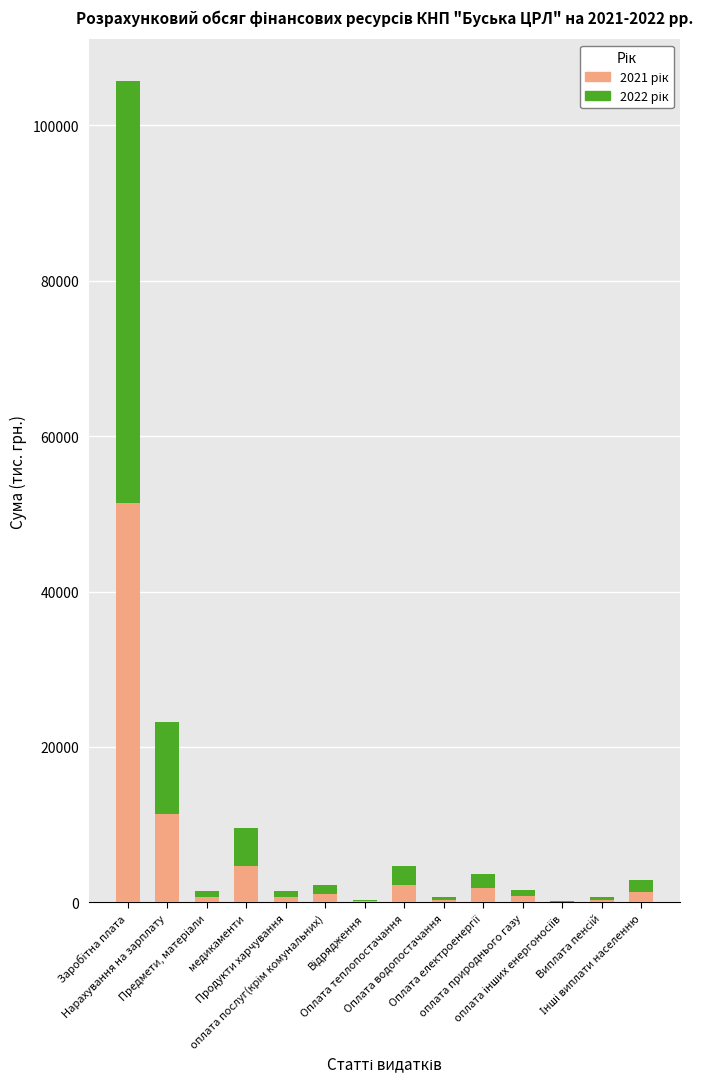

How many categories are shown in the chart?

14